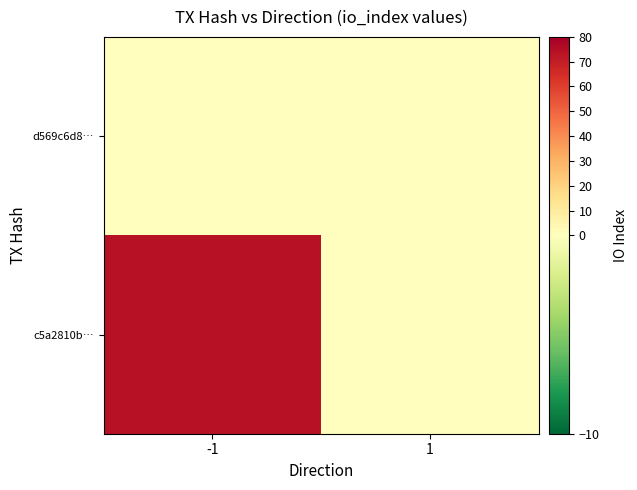

Count the number of categories in the chart.

2